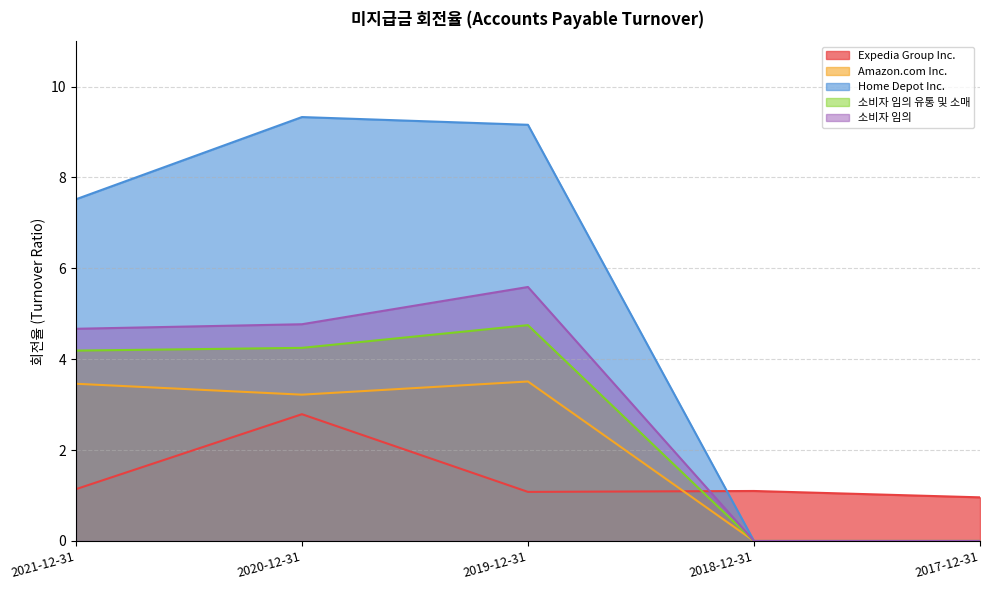

What is the approximate value of 소비자 임의 at 2019-12-31?

5.6